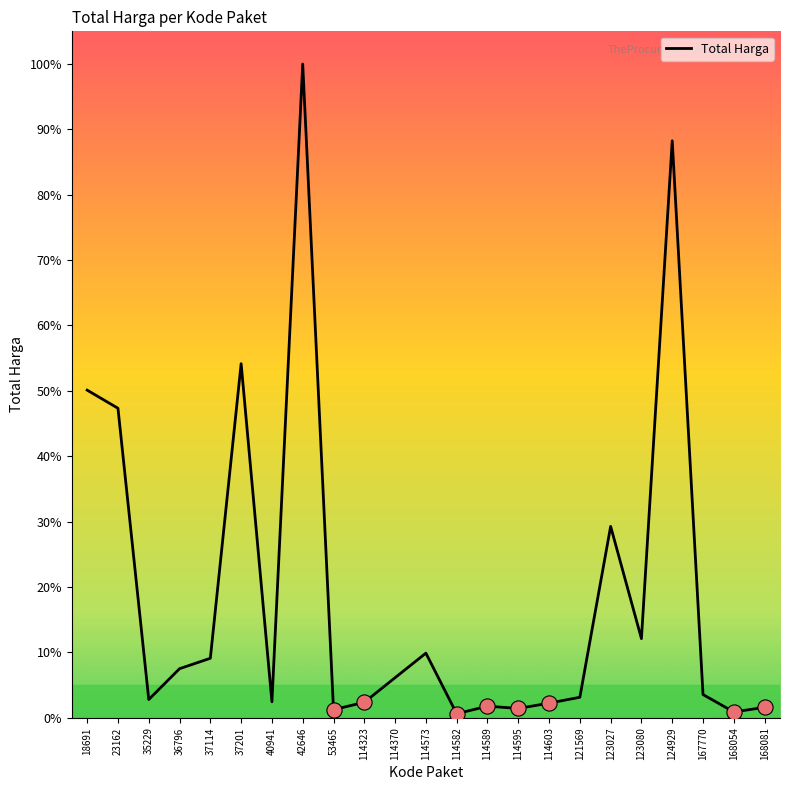

What is the change in value from 40941 to 42646?

+416326000